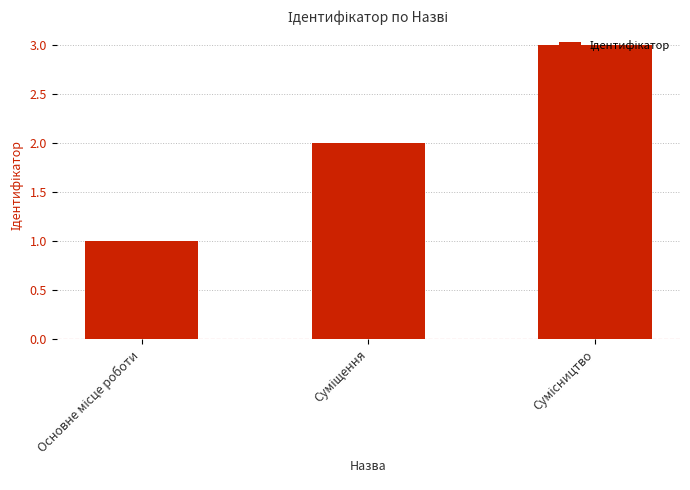

What is the average value?

2